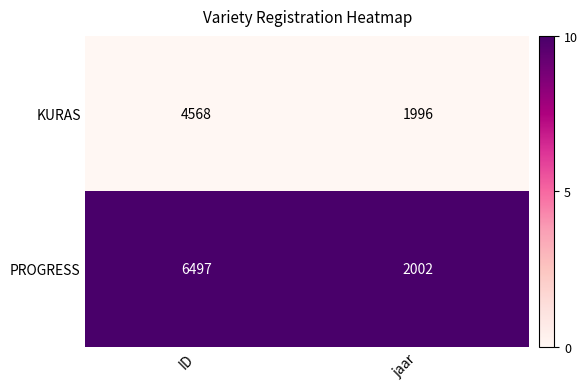

Which series has the largest range (max minus min)?

PROGRESS